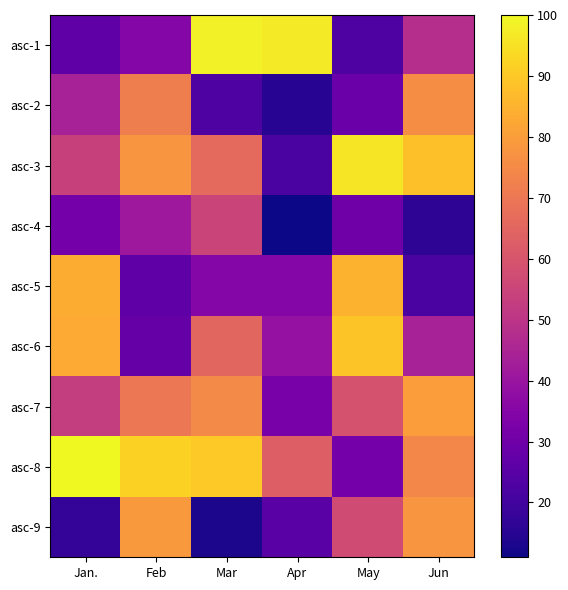

At which category is the sum across all series the highest?

Jun